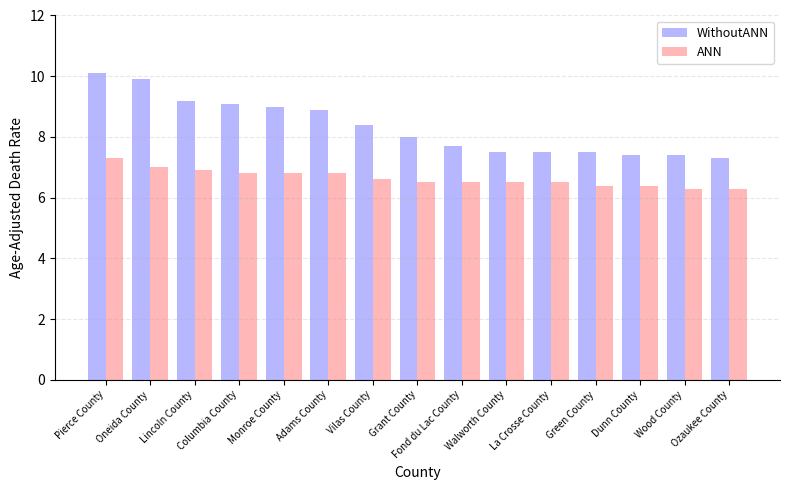

What is the difference between the highest and lowest values at Ozaukee County?

1.0